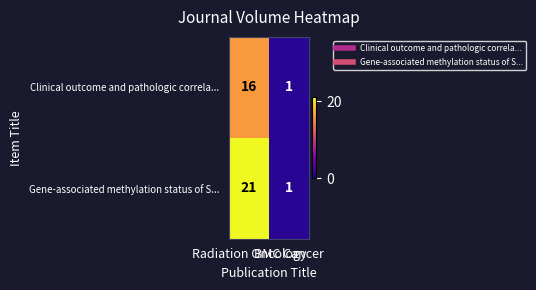

Which series has the largest range (max minus min)?

Gene-associated methylation status of S...